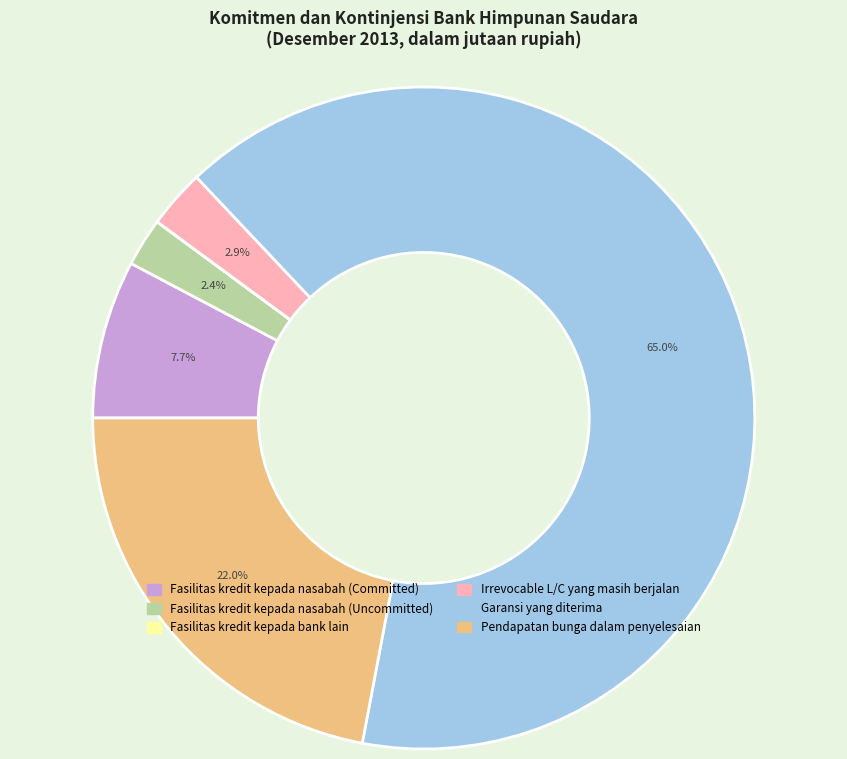

How much of the chart is everything except Irrevocable L/C yang masih berjalan?

97.1%